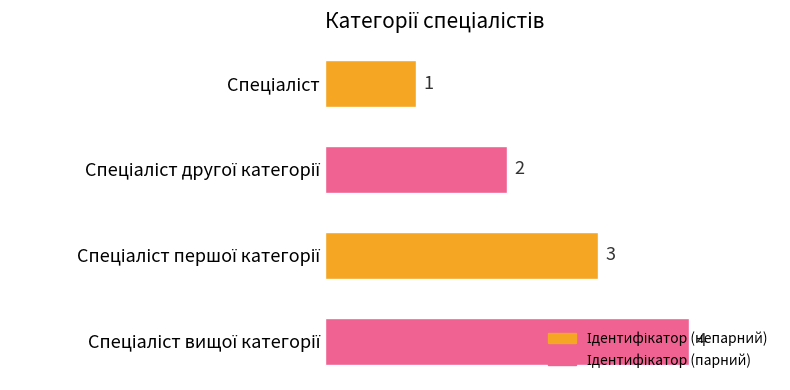

What is the value of the 3rd bar from the top?

3